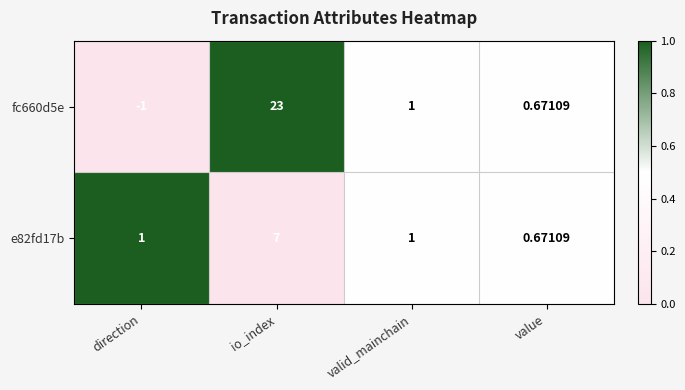

Which category has the highest value in the e82fd17b series?

io_index